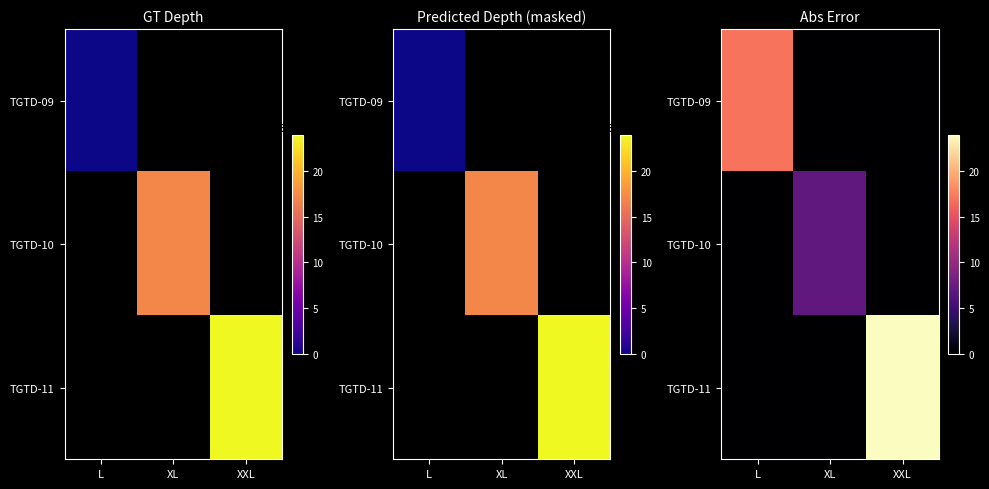

At L, list the series in order from smallest to largest.

TGTD-10, TGTD-11, TGTD-09